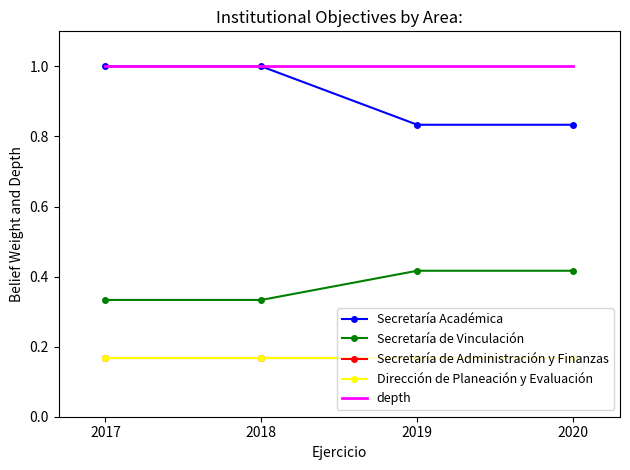

True or false: Secretaría de Administración y Finanzas and Secretaría Académica intersect in this chart.

False